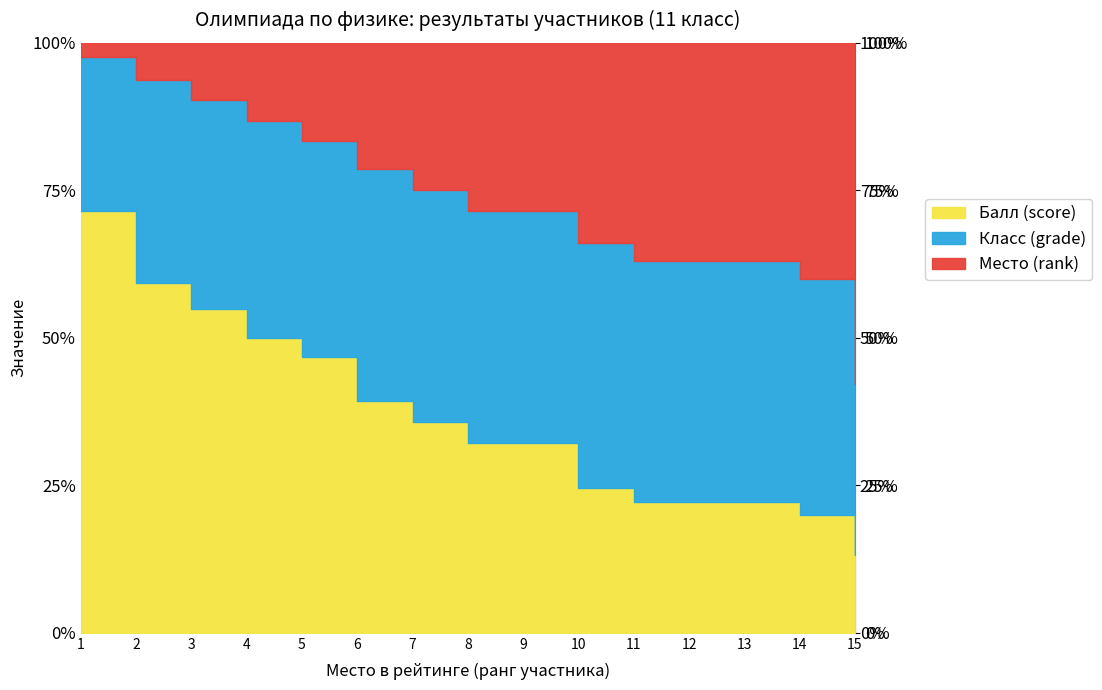

At which label is Класс (grade) closest to 11?

1